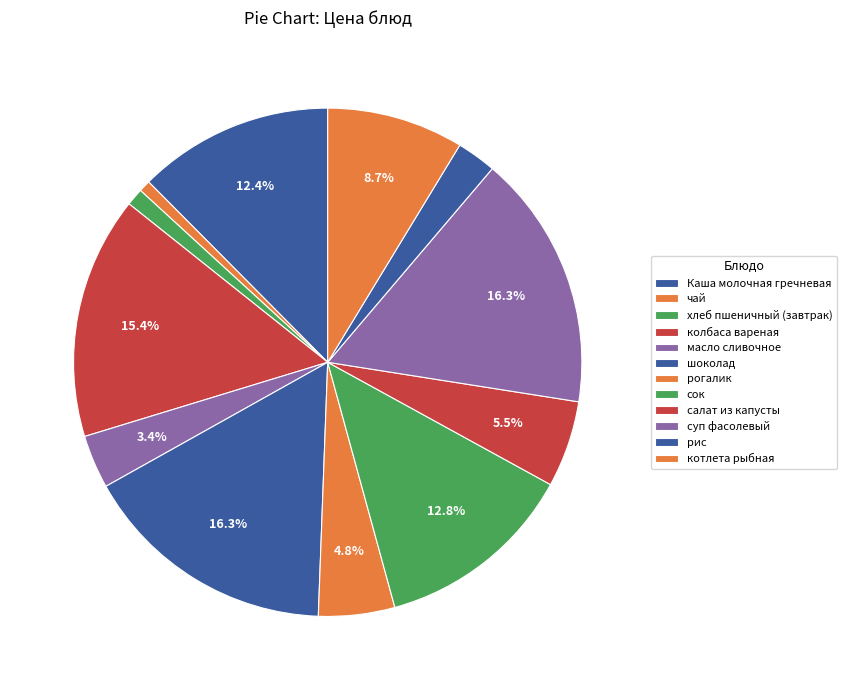

How many segments does this pie chart have?

12